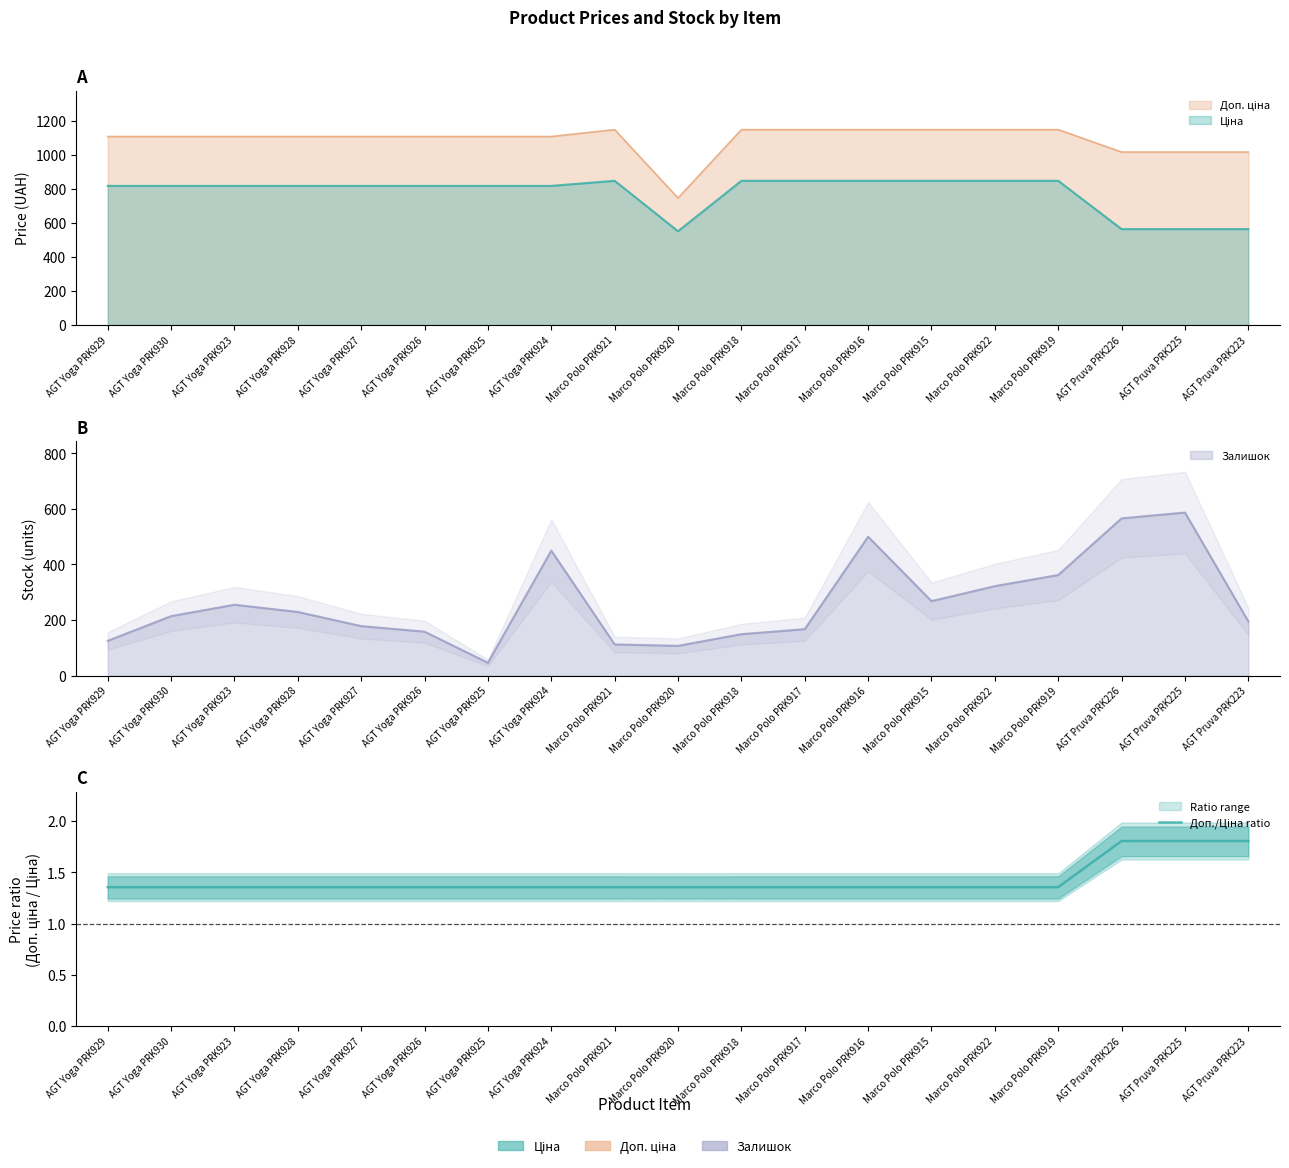

What is the minimum value shown in the chart?

1.4